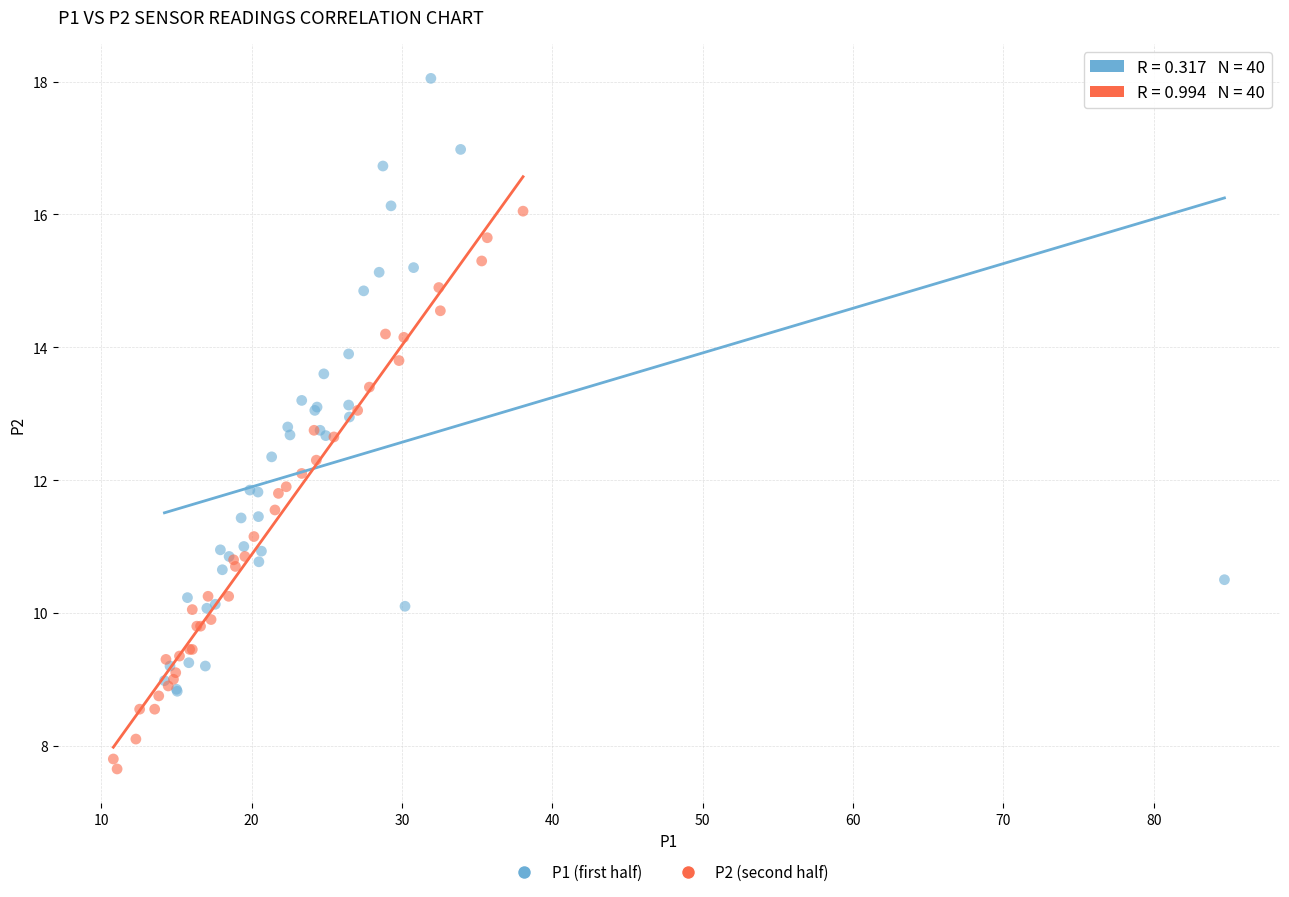

Which series has the largest Y range (max minus min)?

P1 (first half)